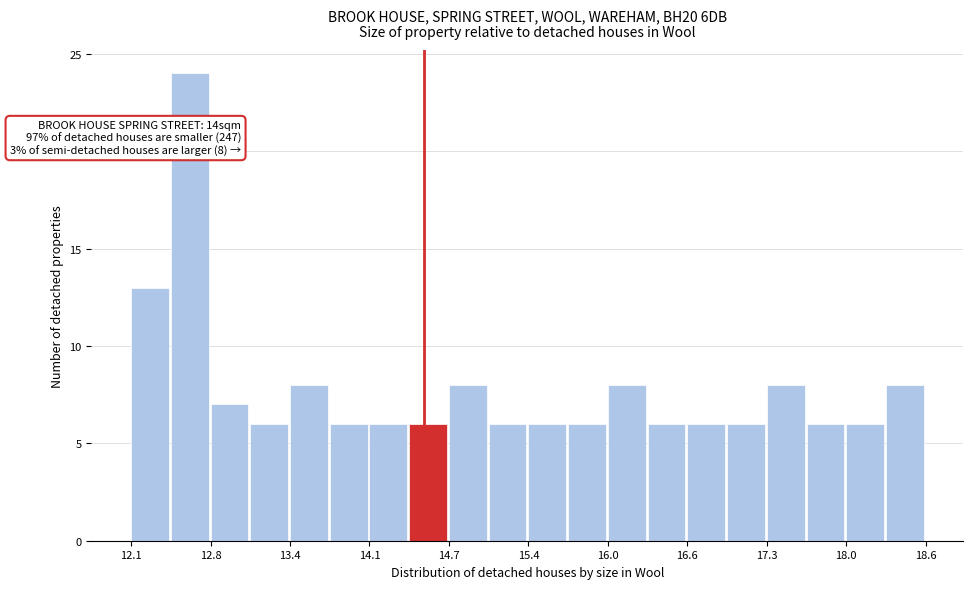

Around what value on the x-axis is the tallest bar? Give the approximate position of its centre, as read against the axis.

12.6